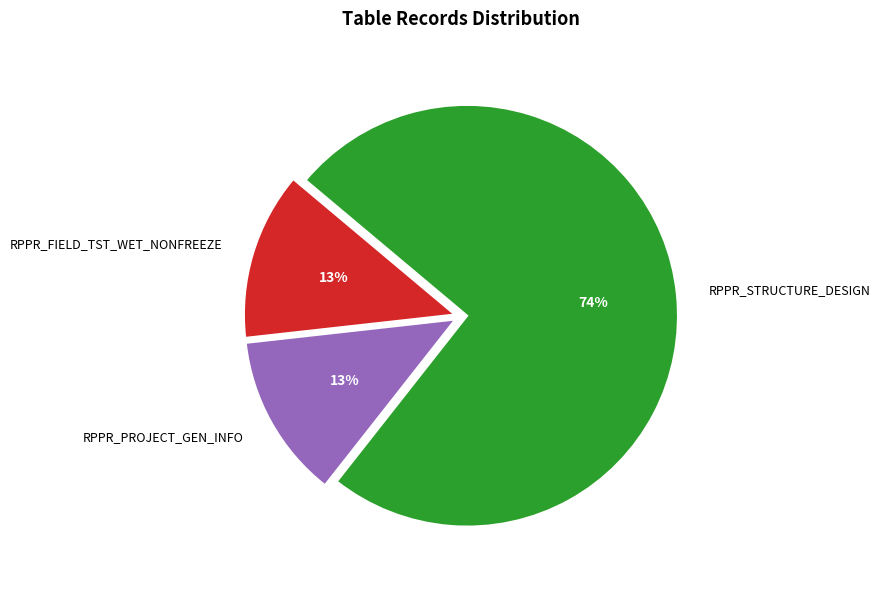

To the nearest percent, what portion does RPPR_PROJECT_GEN_INFO represent?

13%